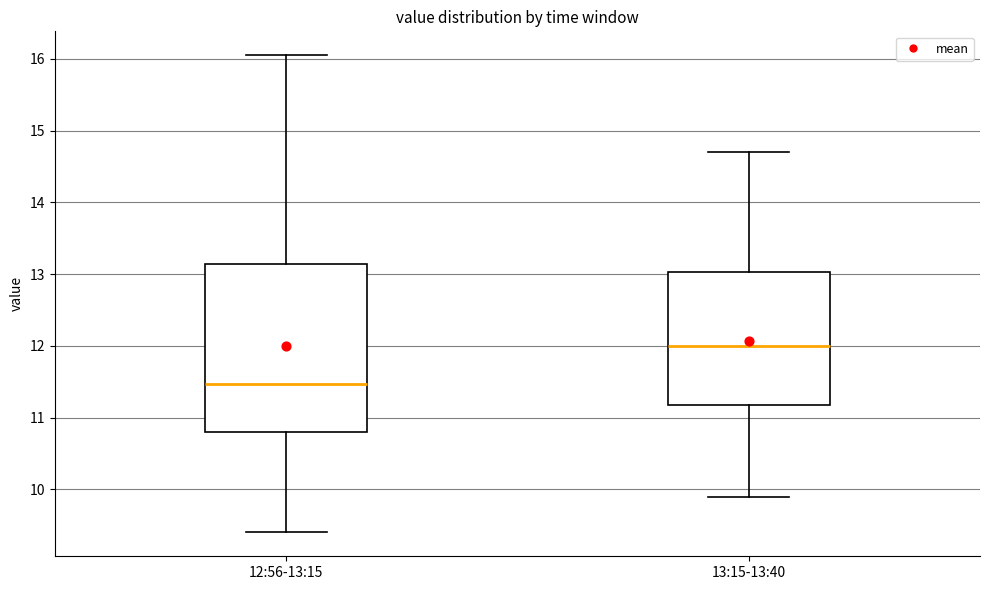

Which box has the lowest median line?

12:56-13:15